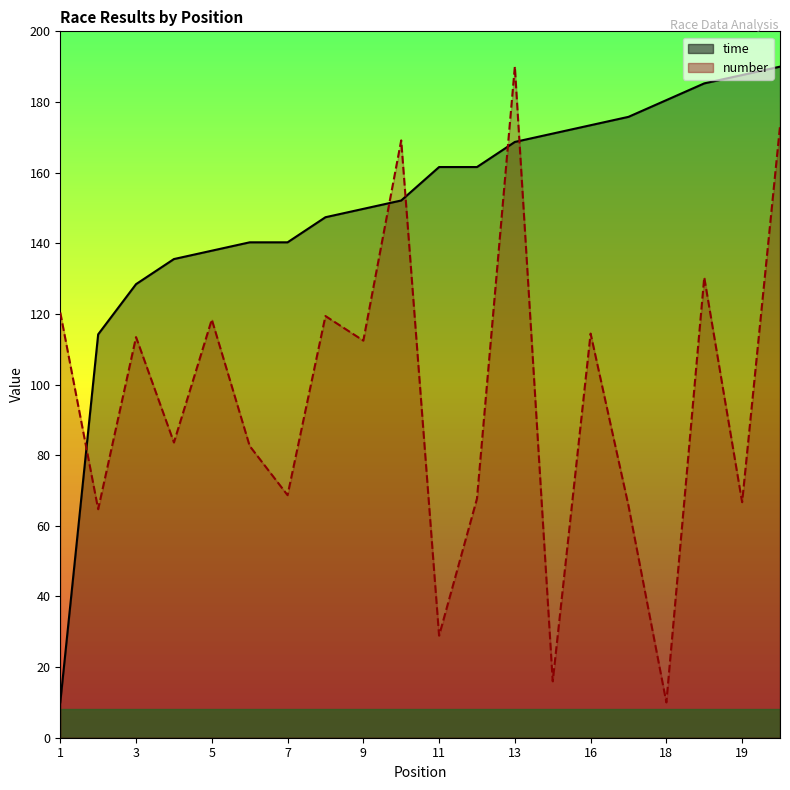

What is the value of the time point at the 5th from the left?

137.9